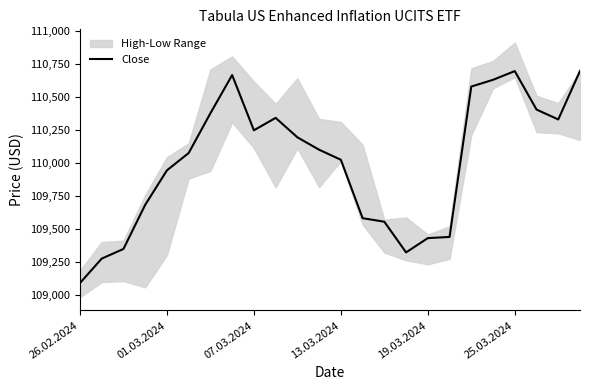

Which label corresponds to the largest value in the chart?

23